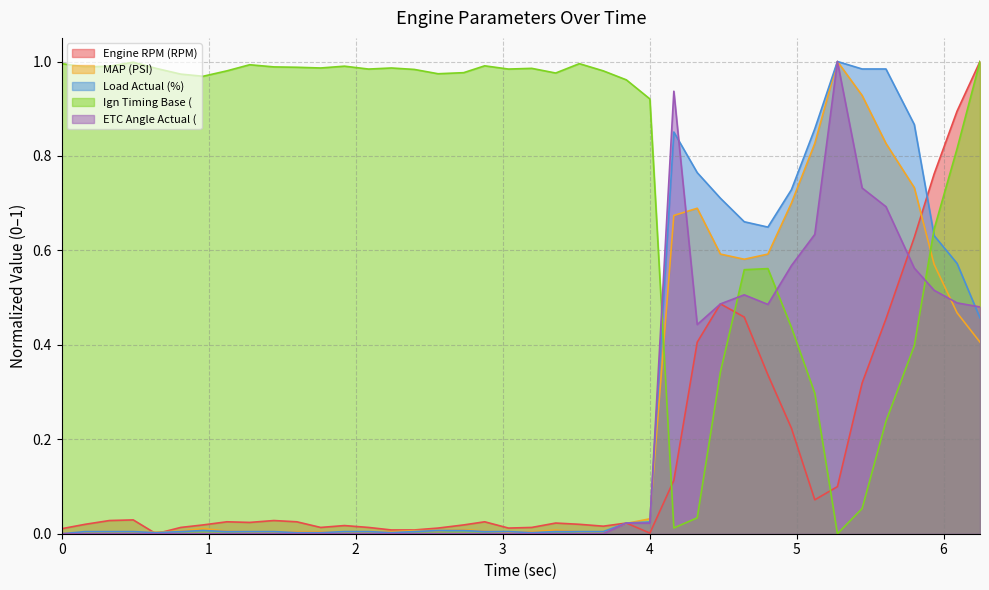

Which series ends up on top after the final intersection of ETC Angle Actual ( and Ign Timing Base (?

Ign Timing Base (